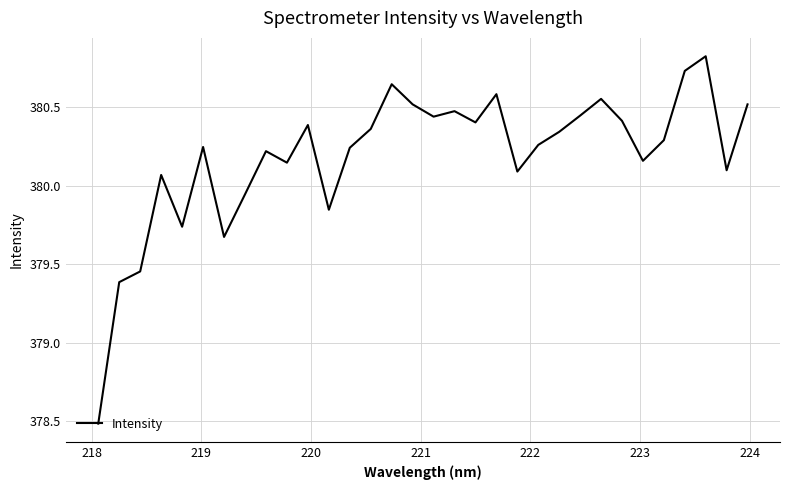

What is the difference between the maximum and minimum values?

2.3